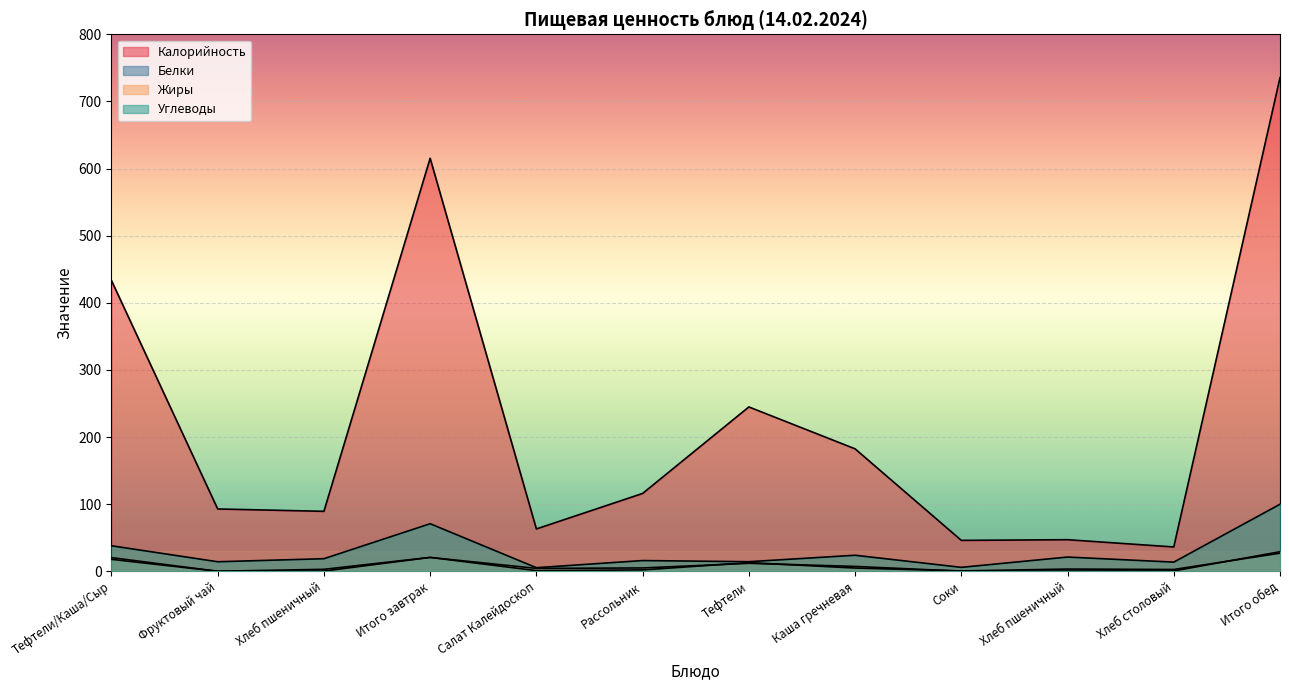

What is the total value across all series at Хлеб пшеничный?

111.2